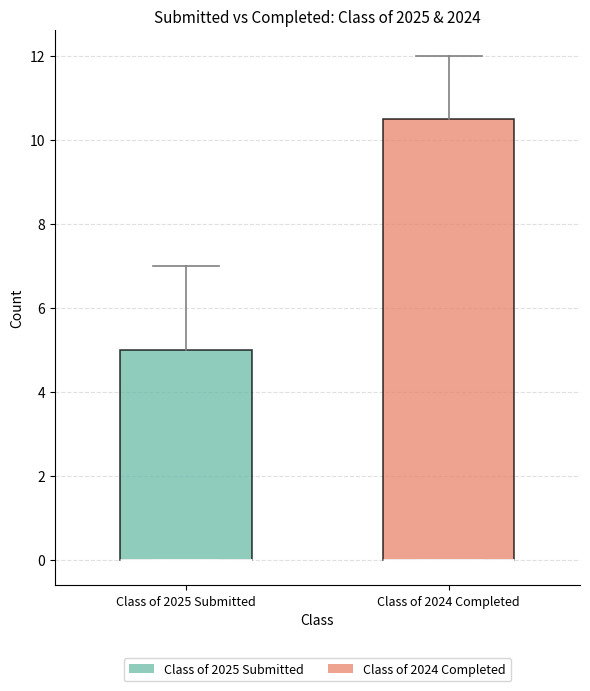

Reading left to right, transcribe this box plot: for each box, give where its median line is, the range the box spans, and where its two whiskers end, as read against the y-axis. The values are not printed on the chart, so give them approximately, as read against the axis.

Class of 2025 Submitted: median 0.0 (drawn on the box's lower edge), box 0.0 to 5.0, whiskers 0.0 to 7.0
Class of 2024 Completed: median 0.0 (drawn on the box's lower edge), box 0.0 to 10.6, whiskers 0.0 to 12.0